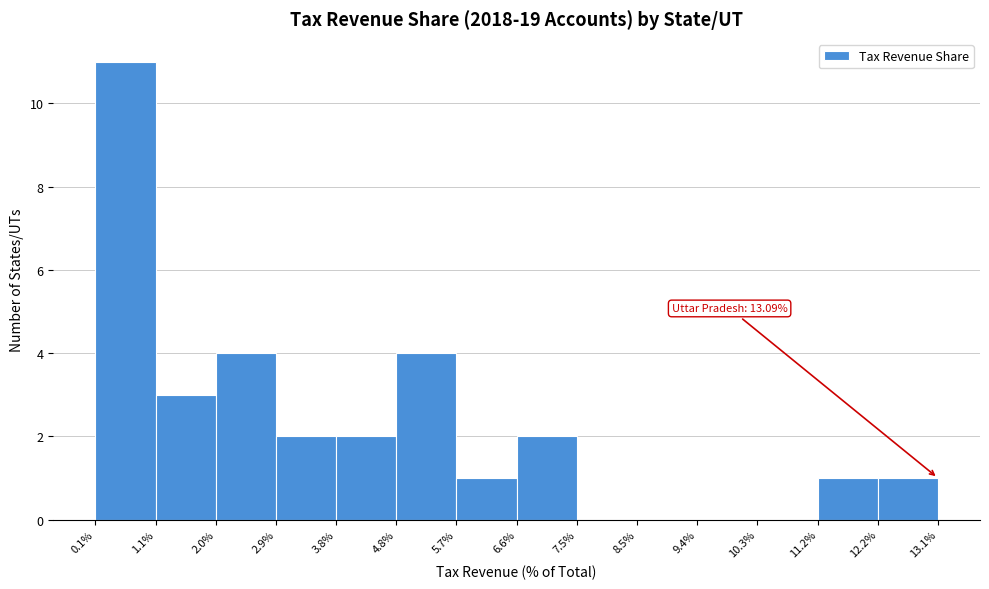

Over which range of the x-axis is the bar tallest?

0.1% to 1.1%